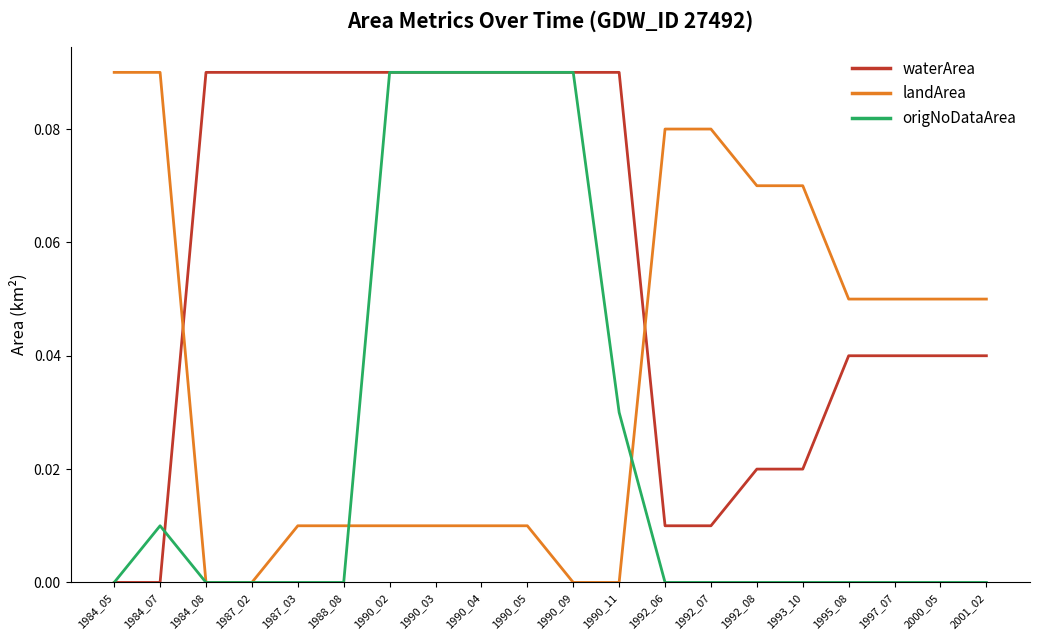

The landArea series shows 0.0 at 1990_04. True or false?

True